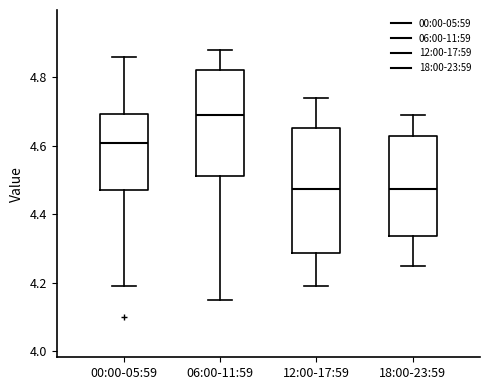

Where is the upper edge of the box for 18:00-23:59 on the y-axis? The values are not printed on the chart, so give them approximately, as read against the axis.

4.64